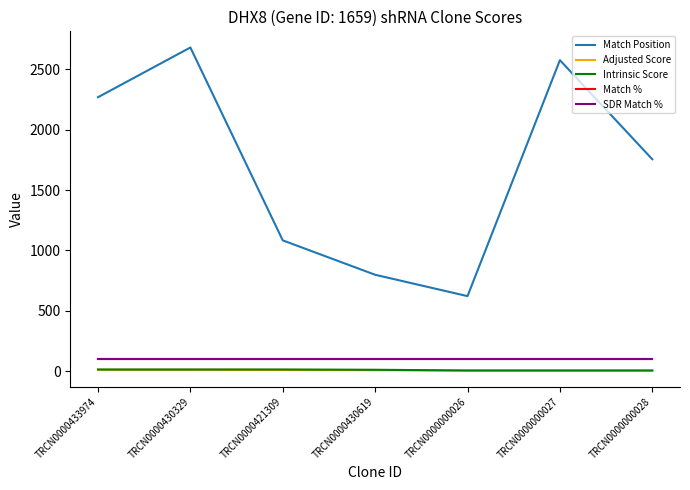

Does the chart display data point markers on the line(s)?

No